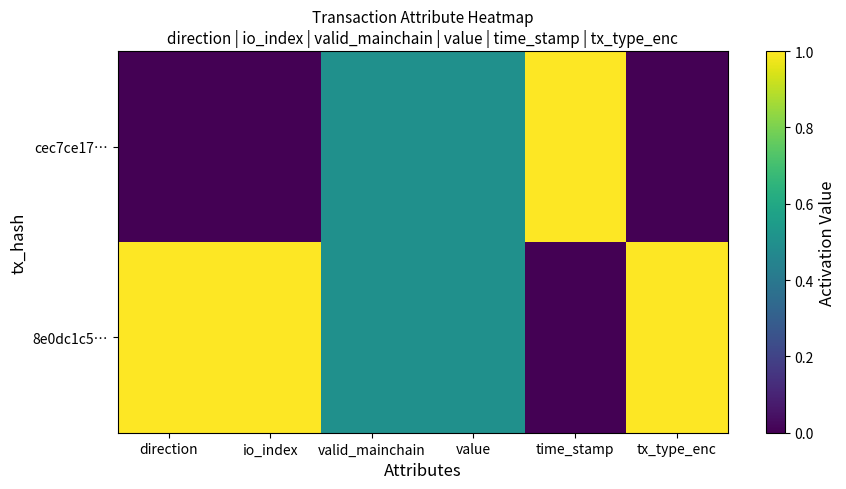

Count the number of data series in this chart.

2